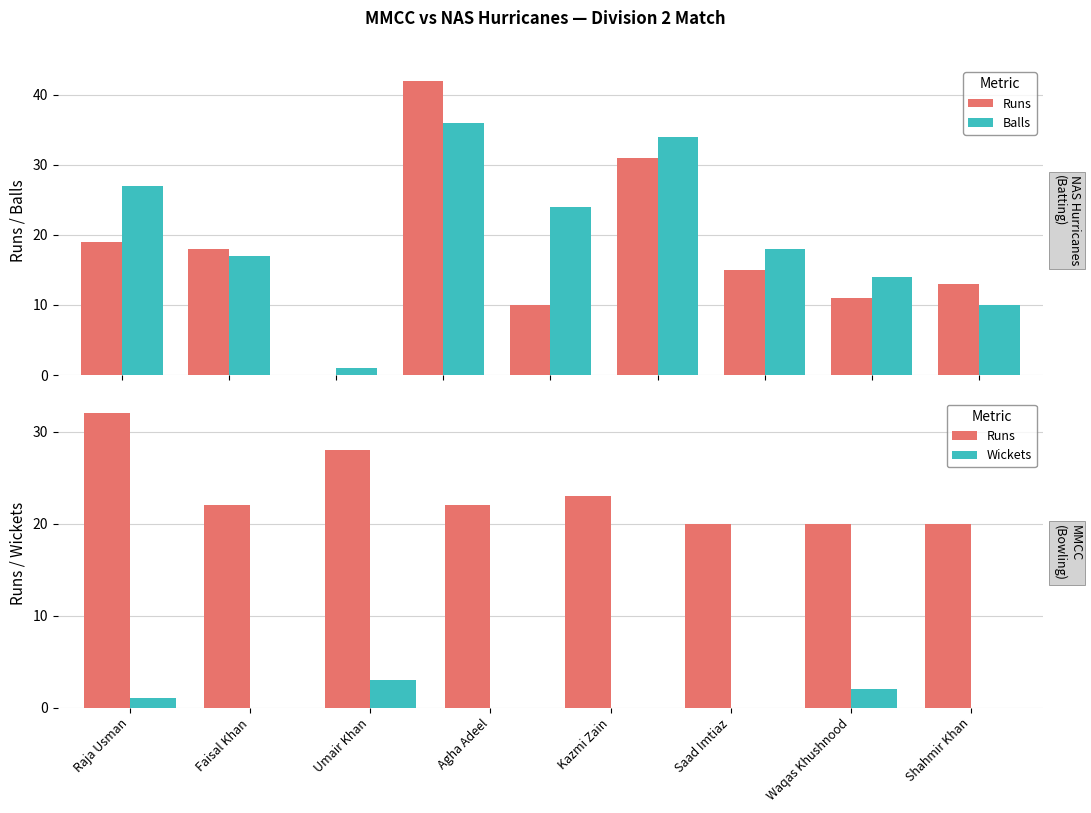

Are the bars grouped side by side (vs. stacked)?

Yes